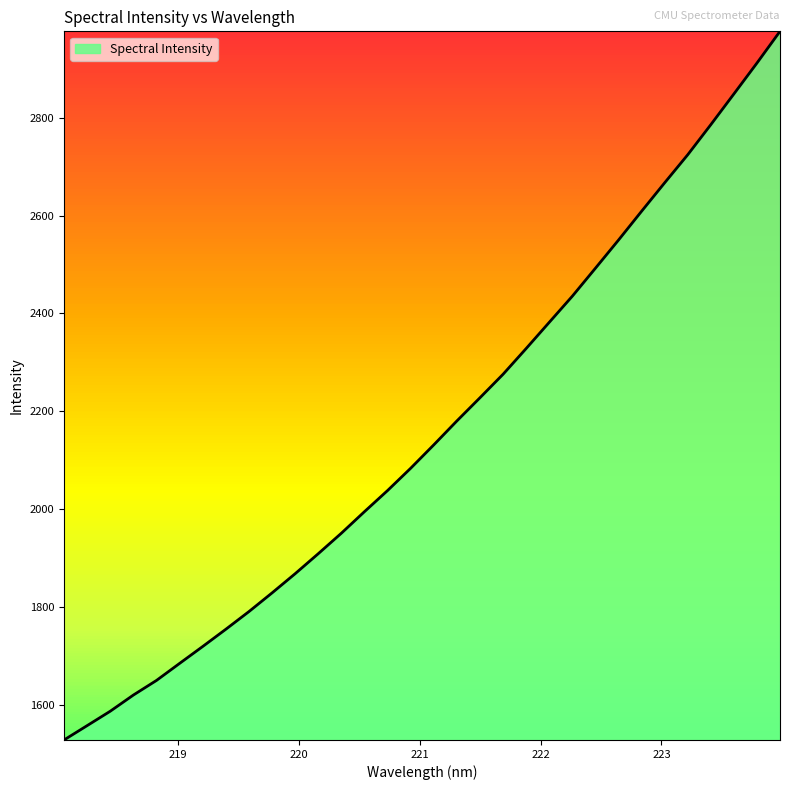

What is the difference between the maximum and minimum values?

1446.3